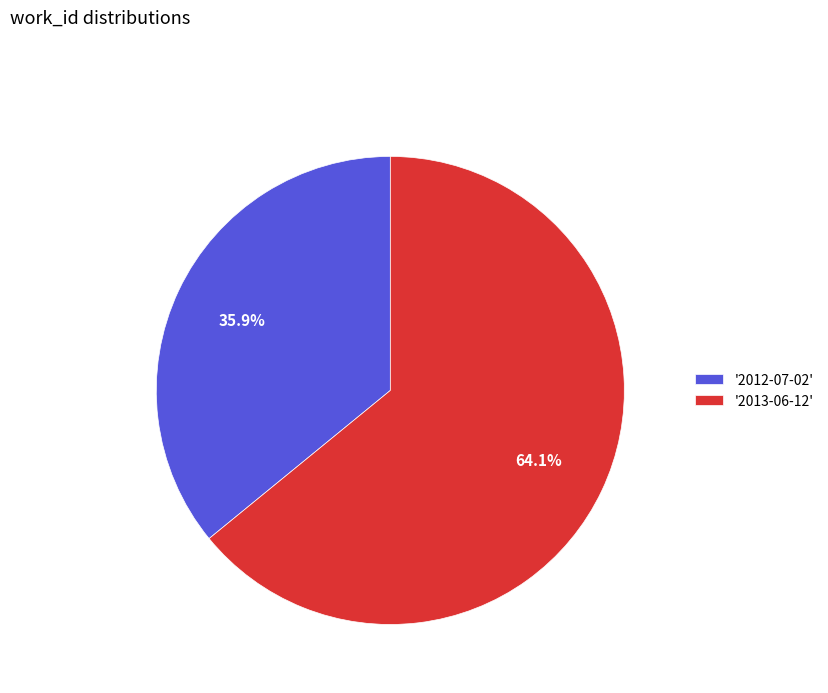

Rank the categories by value from lowest to highest.

'2012-07-02', '2013-06-12'